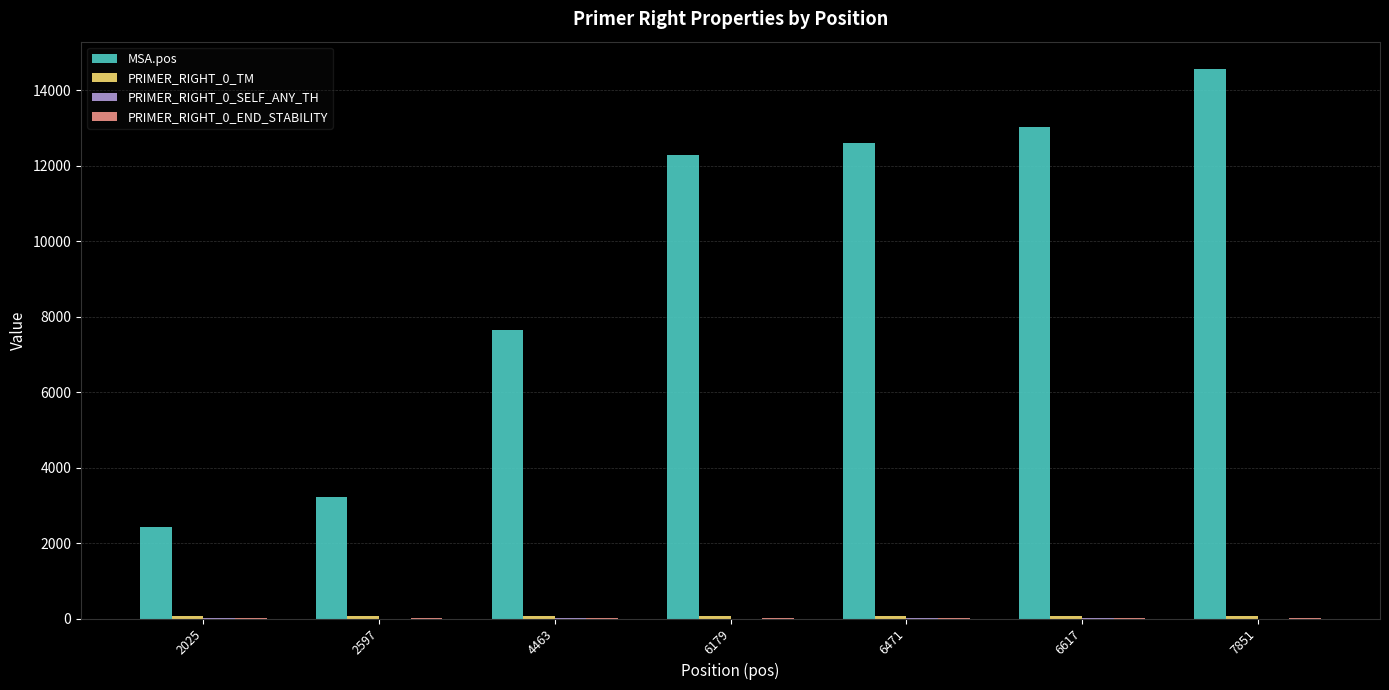

What is the approximate value of MSA.pos at 6471?

12613.0